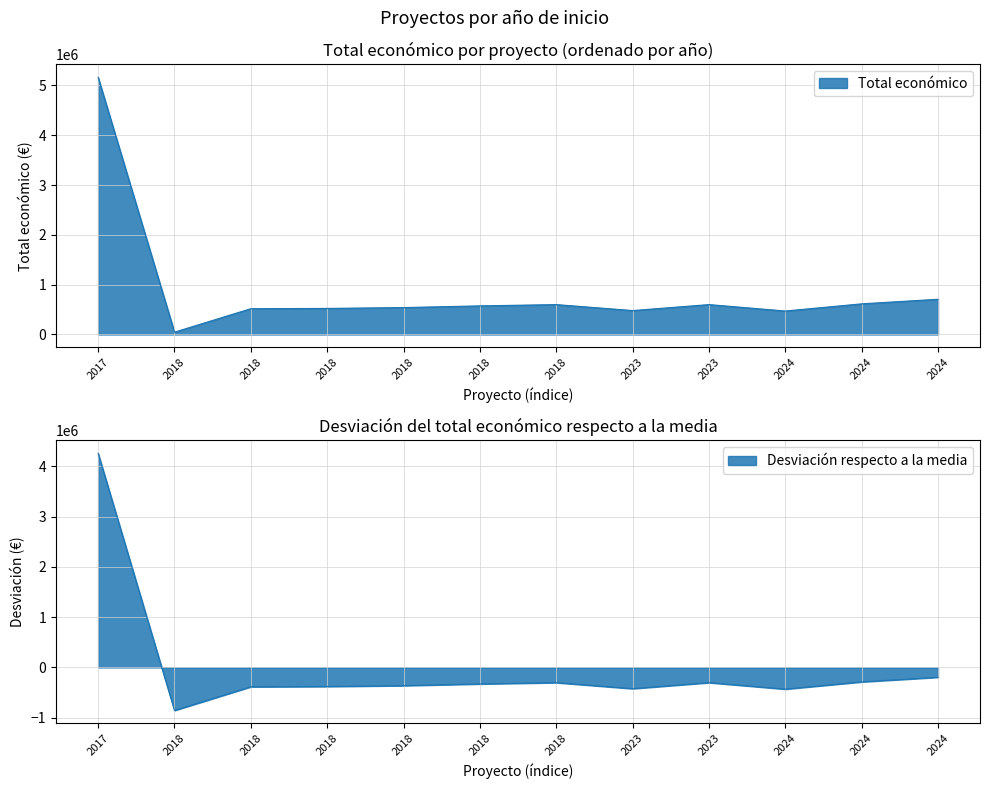

What is the difference between the maximum and minimum values?

5117035